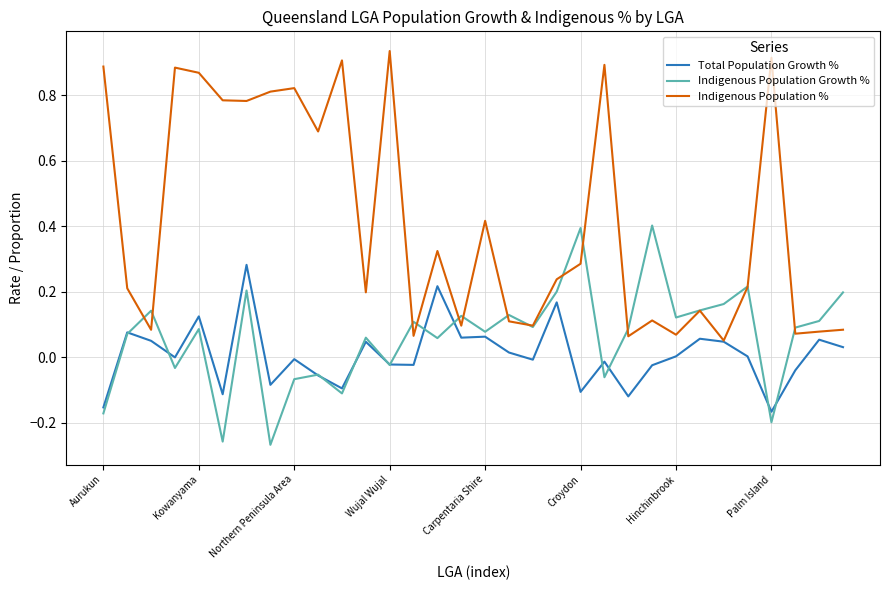

Does the chart have visible grid lines?

Yes